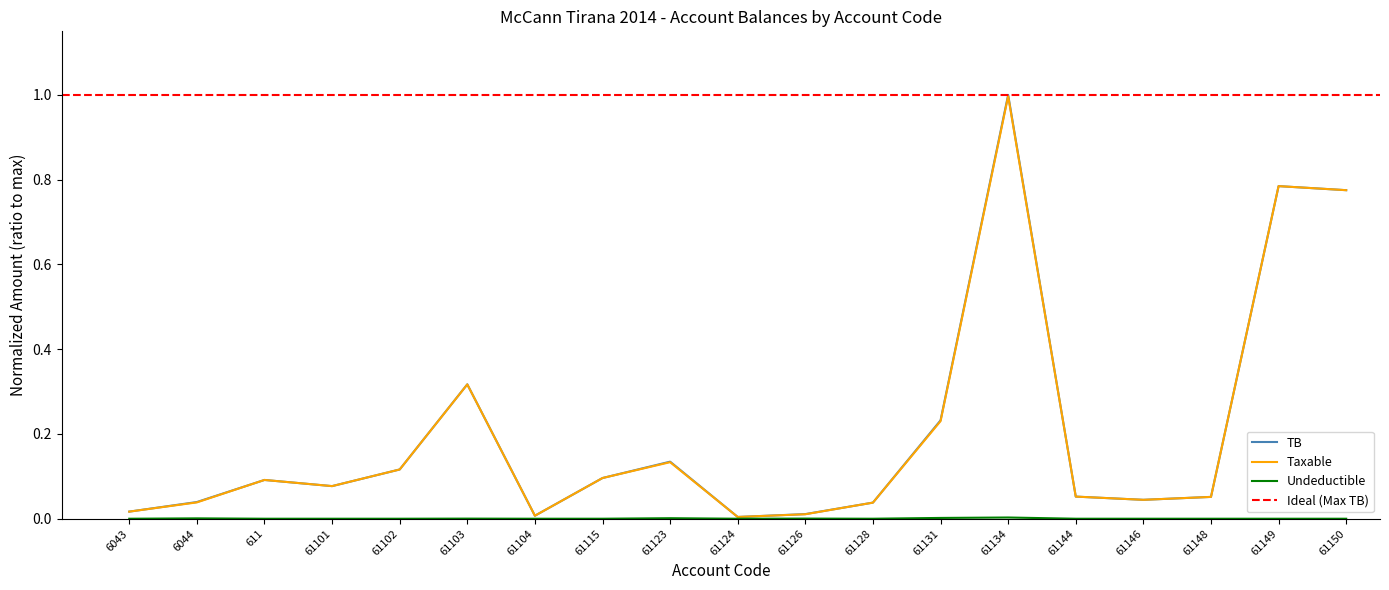

What position from the left is 61149?

18